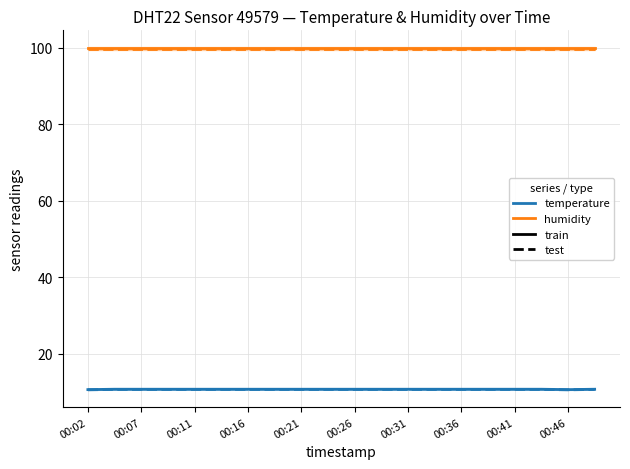

Where is humidity_test nearest to the value 99?

00:02